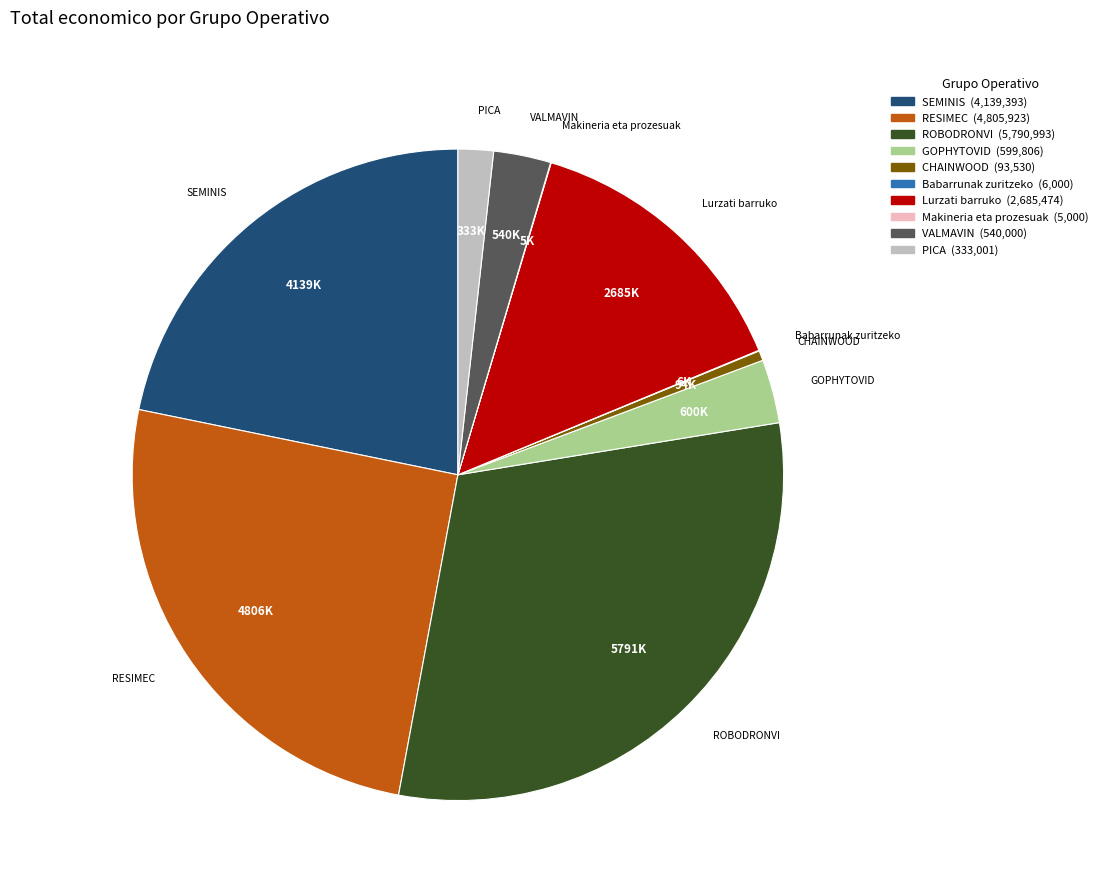

True or false: PICA accounts for 2% of the total.

True